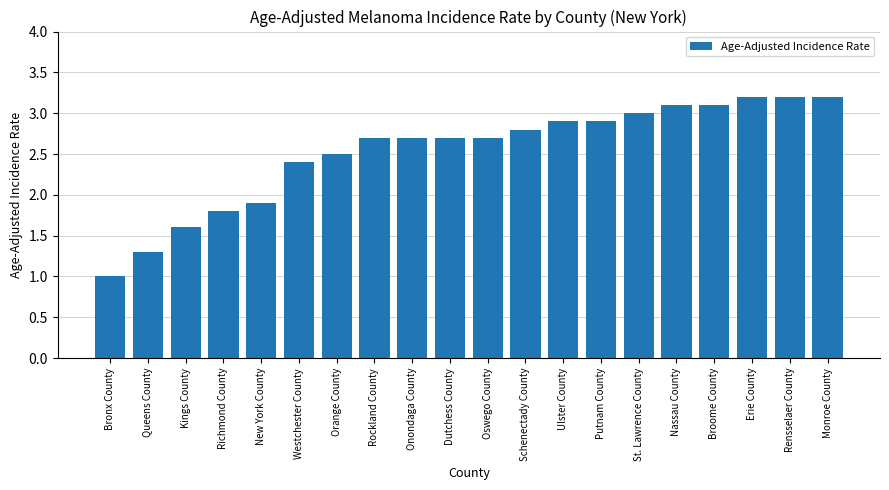

The chart shows a value of 3.0 at Richmond County. True or false?

False